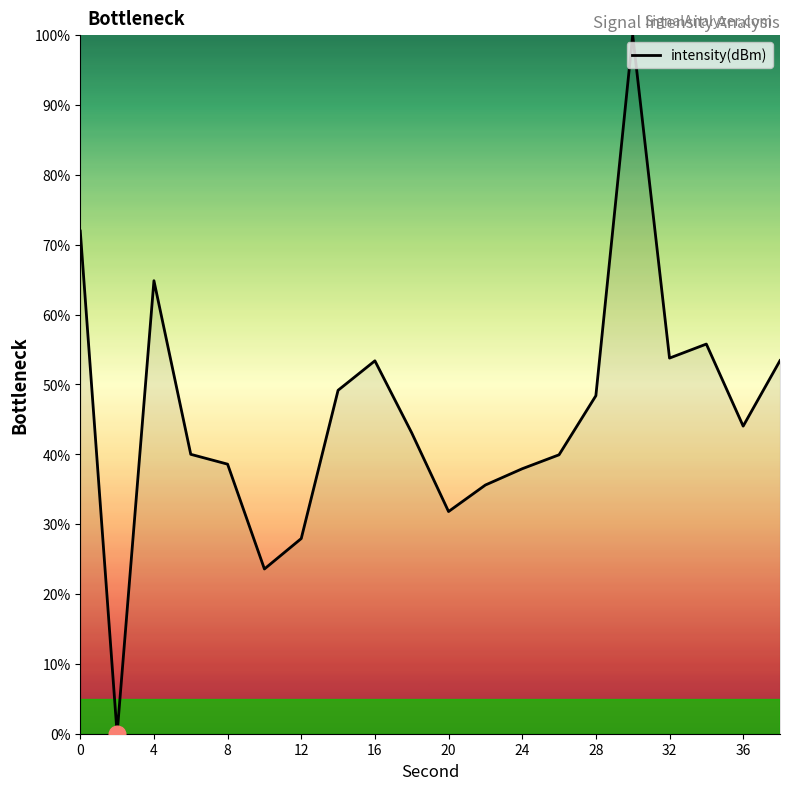

What is the greatest value displayed?

100.0